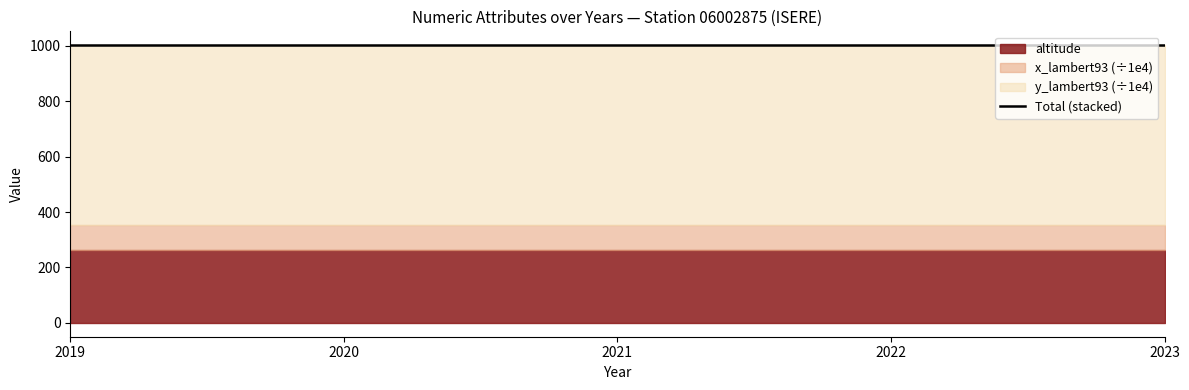

Rank the categories by annee value from highest to lowest.

2023, 2022, 2021, 2020, 2019